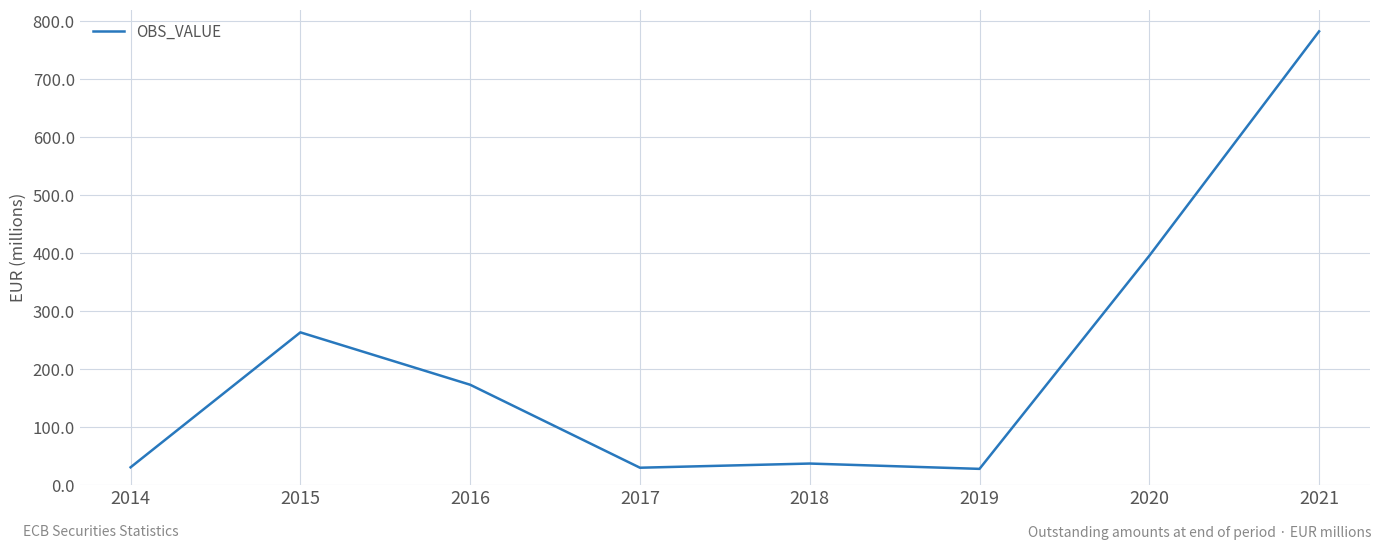

How many values are below 172?

4